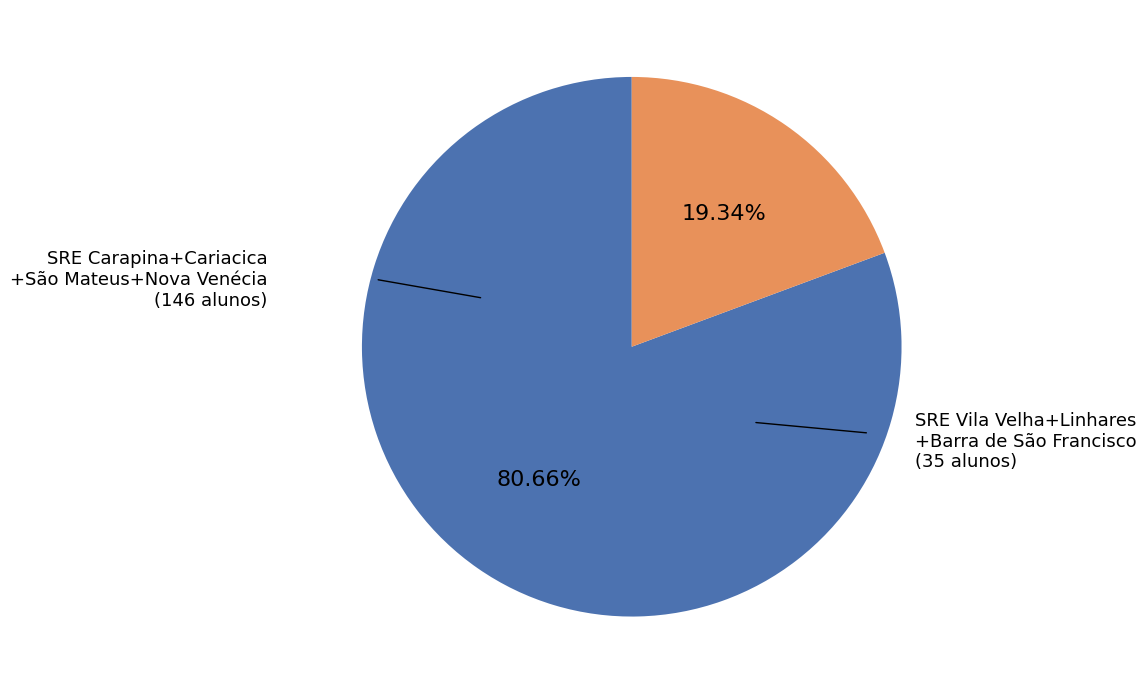

How many segments does this pie chart have?

2